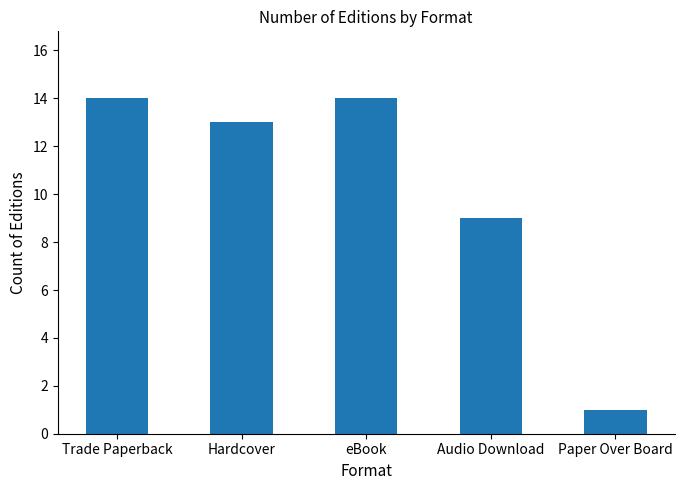

What is the label of the 5th bar from the right?

Trade Paperback